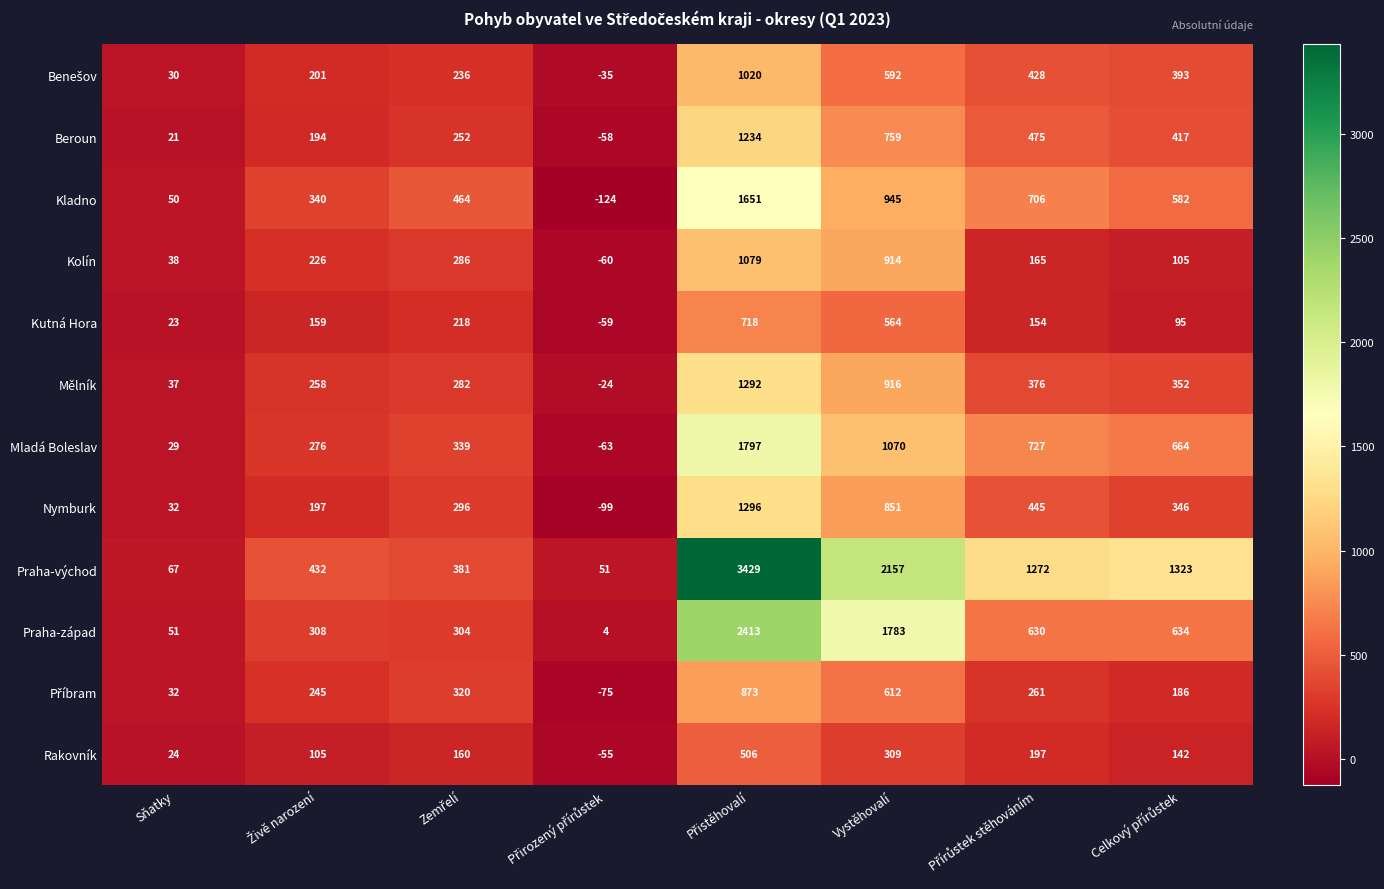

The value of Kolín at Vystěhovalí is 914. True or false?

True